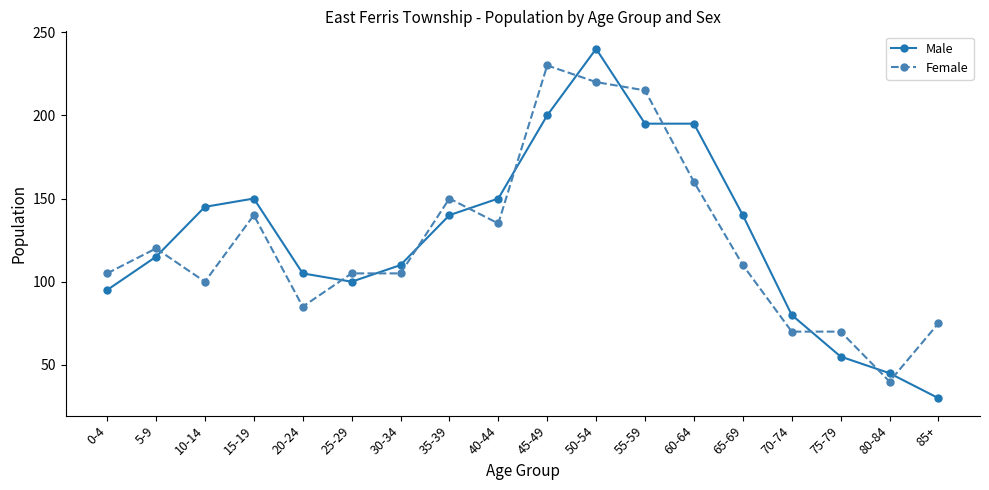

Rank the series by their average value, from highest to lowest.

Male, Female